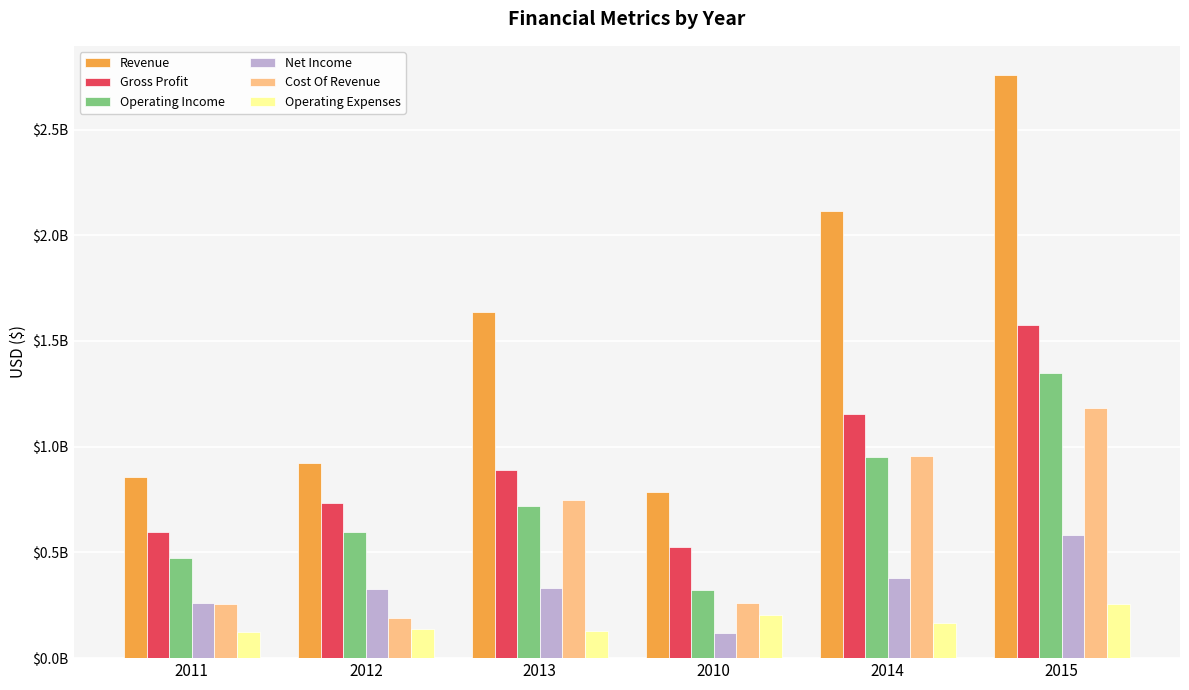

Which series has the largest range (max minus min)?

Revenue